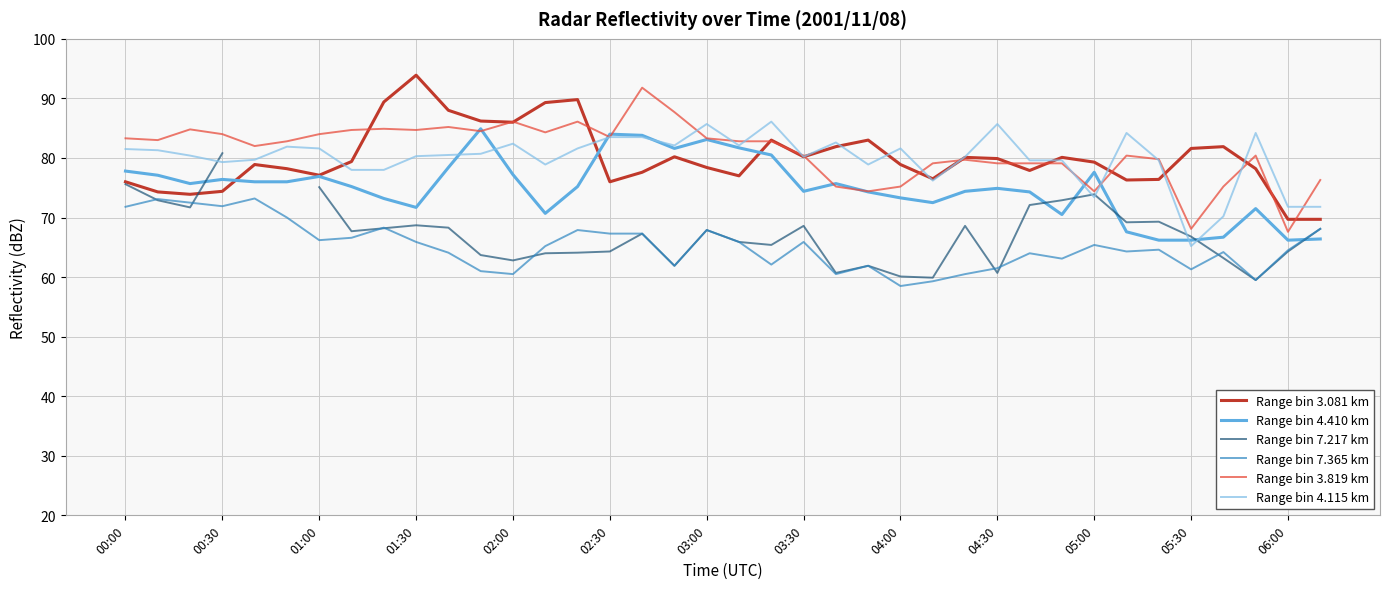

What is the lowest value of the Range bin 3.819 km series?

67.6